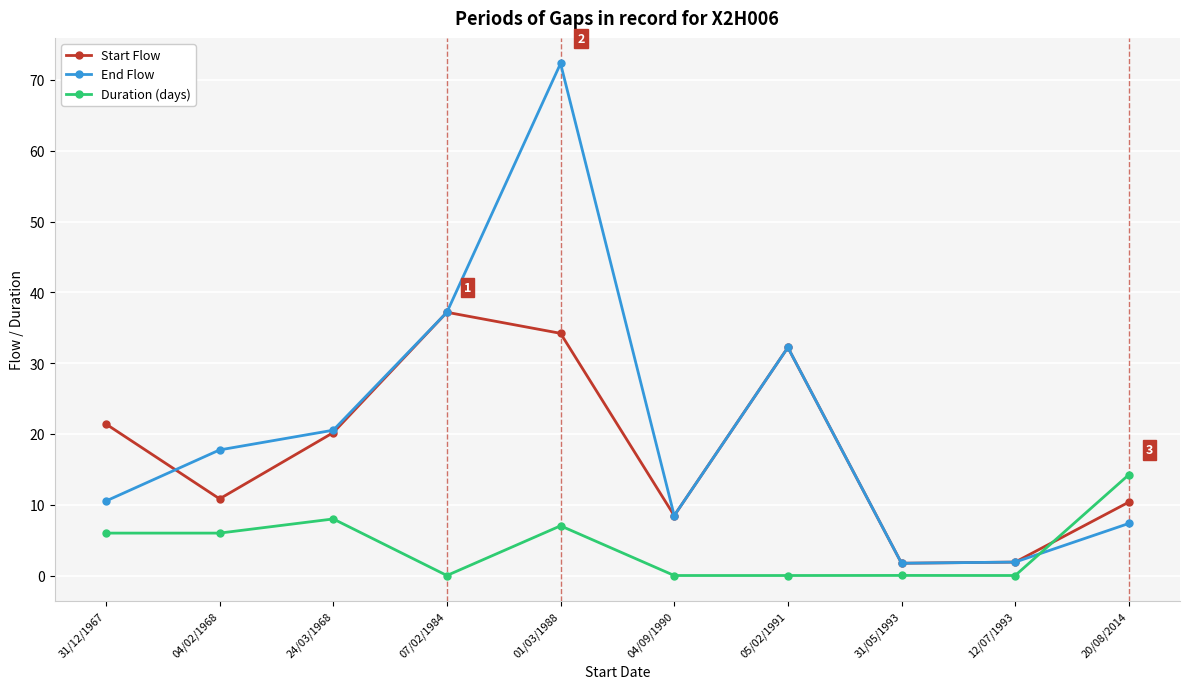

Does the chart display data point markers on the line(s)?

Yes